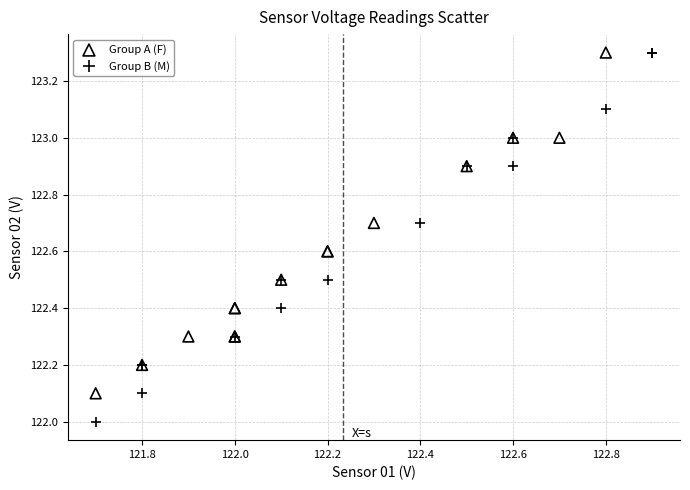

Which series reaches the minimum Y coordinate?

Group B (M)